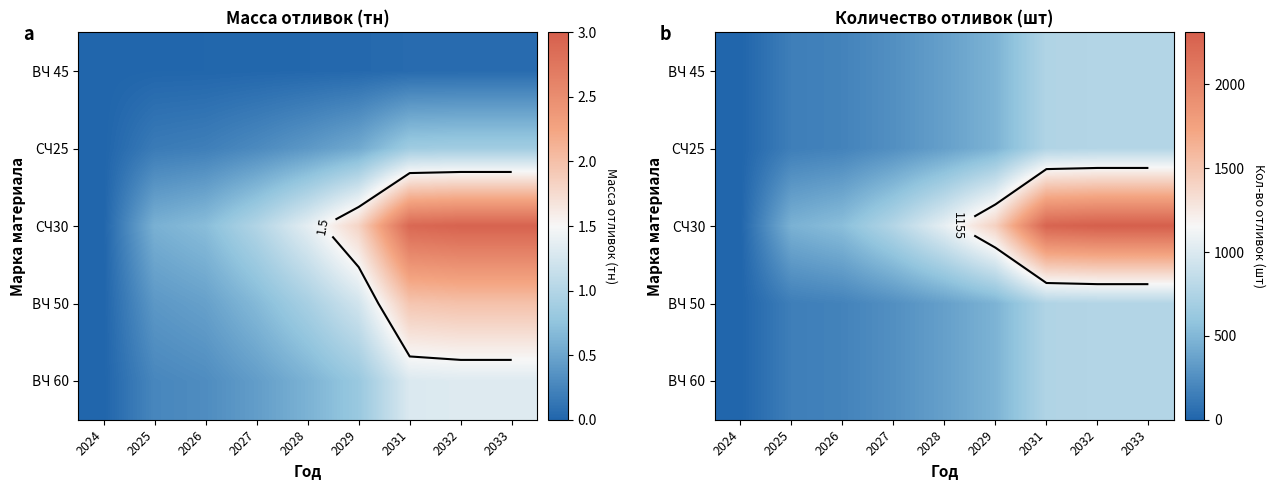

Which category has the highest value in the СЧ30 series?

2032